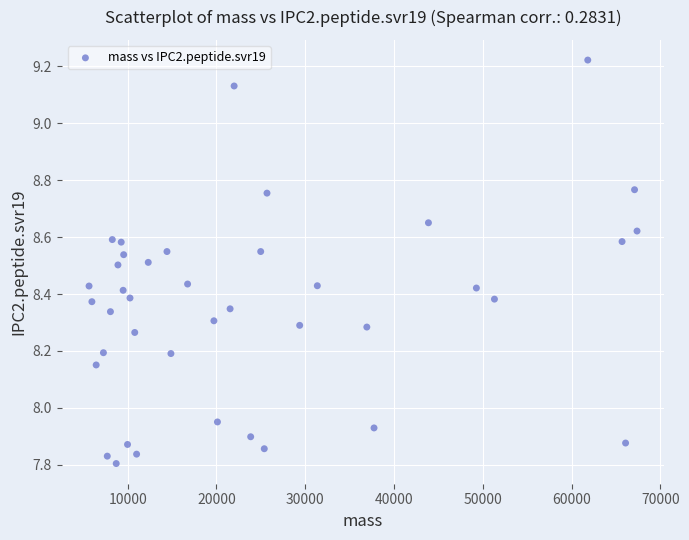

What is the range of Y values (max minus min)?

1.4